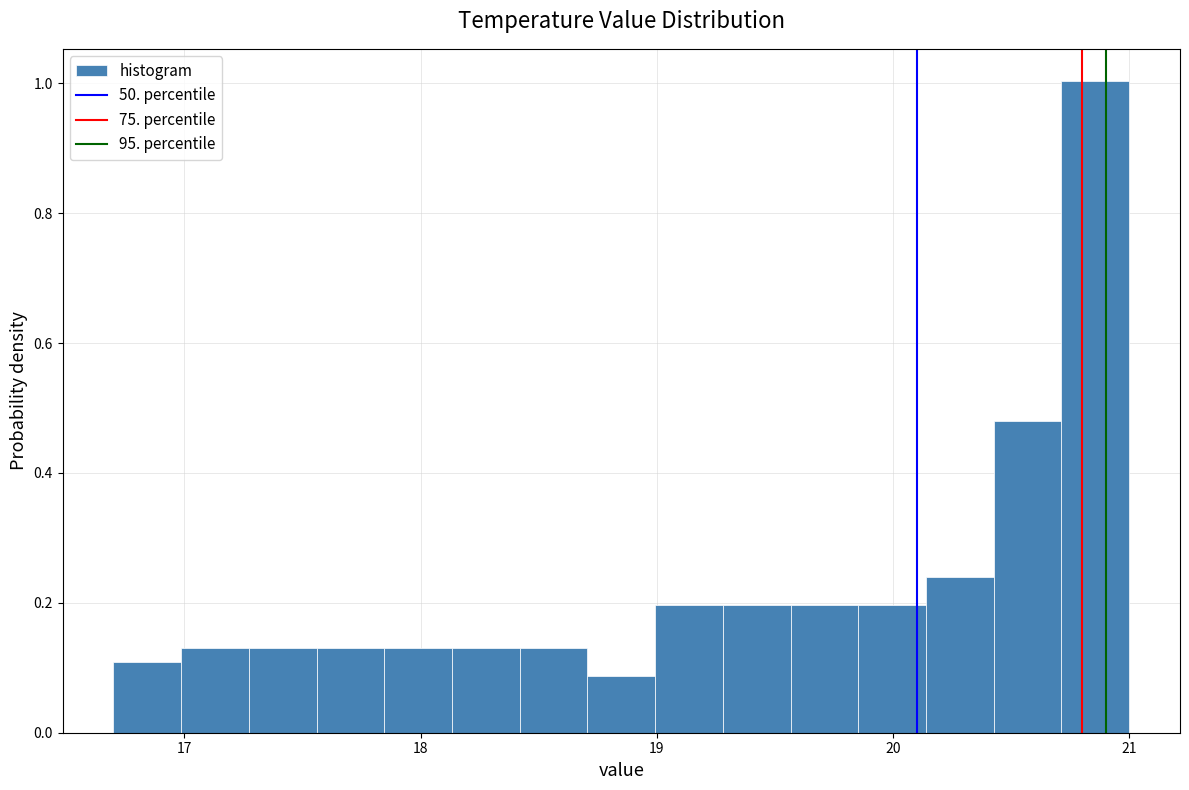

Read against the x-axis, roughly where is the centre of the tallest bar?

20.9